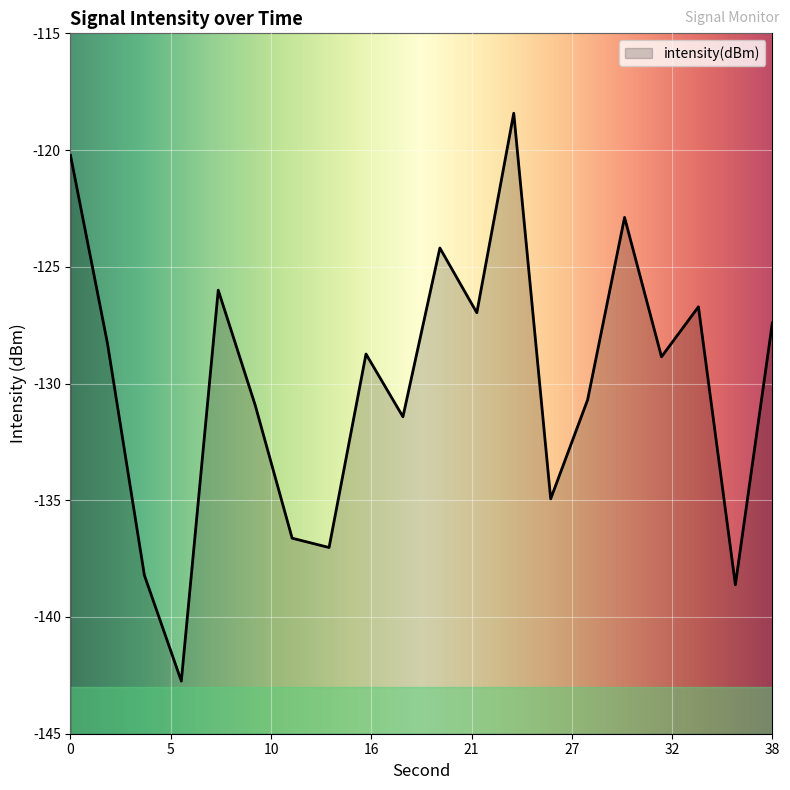

At which category does the chart reach its peak across all series?

24